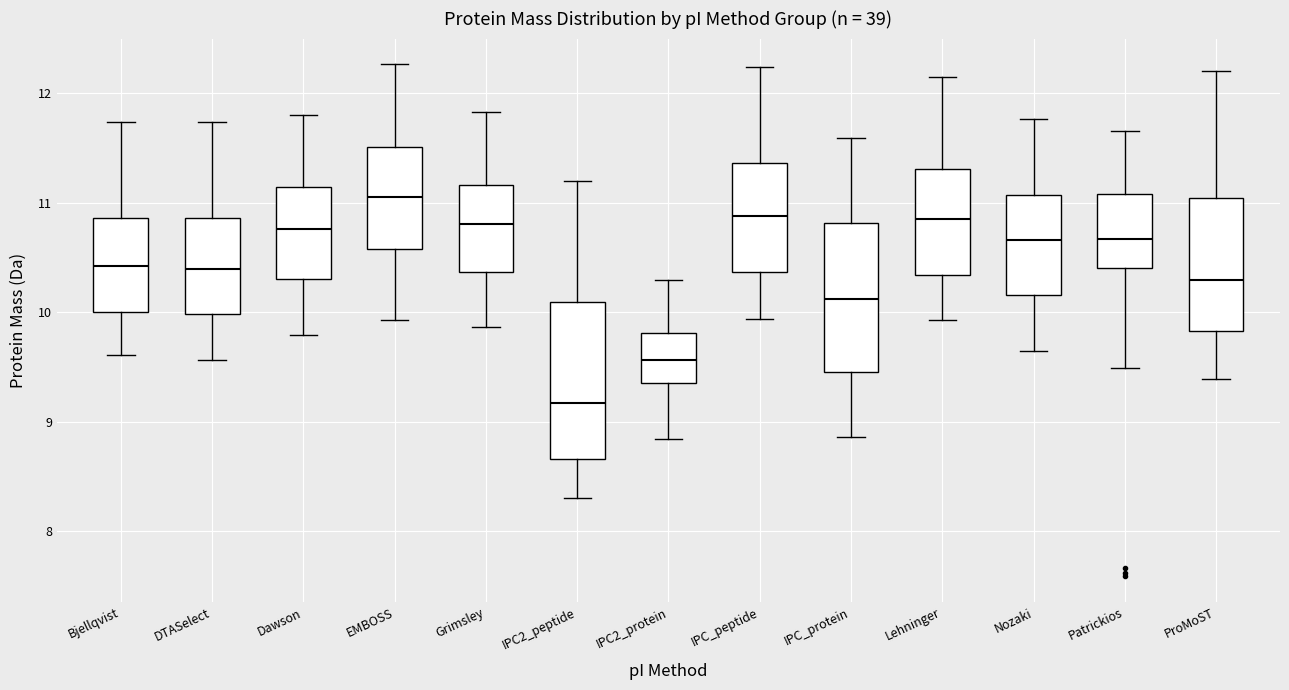

Reading left to right, read every box against the y-axis: the position of its median line, the range the box covers, and the ends of its whiskers. The values are not printed on the chart, so give them approximately, as read against the axis.

Bjellqvist: median 10.4, box 10.0 to 10.9, whiskers 9.6 to 11.7
DTASelect: median 10.4, box 10.0 to 10.9, whiskers 9.6 to 11.7
Dawson: median 10.8, box 10.3 to 11.1, whiskers 9.8 to 11.8
EMBOSS: median 11.1, box 10.6 to 11.5, whiskers 9.9 to 12.3
Grimsley: median 10.8, box 10.4 to 11.2, whiskers 9.9 to 11.8
IPC2_peptide: median 9.2, box 8.7 to 10.1, whiskers 8.3 to 11.2
IPC2_protein: median 9.6, box 9.4 to 9.8, whiskers 8.8 to 10.3
IPC_peptide: median 10.9, box 10.4 to 11.4, whiskers 9.9 to 12.2
IPC_protein: median 10.1, box 9.5 to 10.8, whiskers 8.9 to 11.6
Lehninger: median 10.8, box 10.3 to 11.3, whiskers 9.9 to 12.1
Nozaki: median 10.7, box 10.2 to 11.1, whiskers 9.6 to 11.8
Patrickios: median 10.7, box 10.4 to 11.1, whiskers 9.5 to 11.7
ProMoST: median 10.3, box 9.8 to 11.0, whiskers 9.4 to 12.2